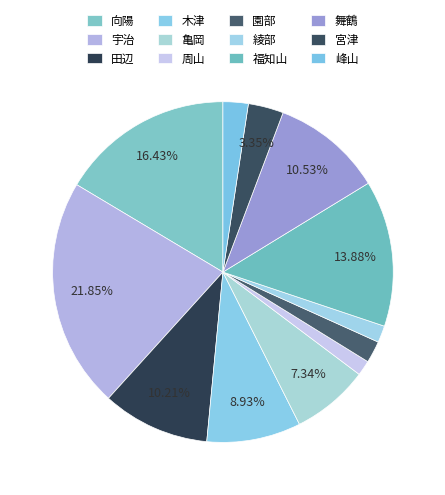

How many segments does this pie chart have?

12